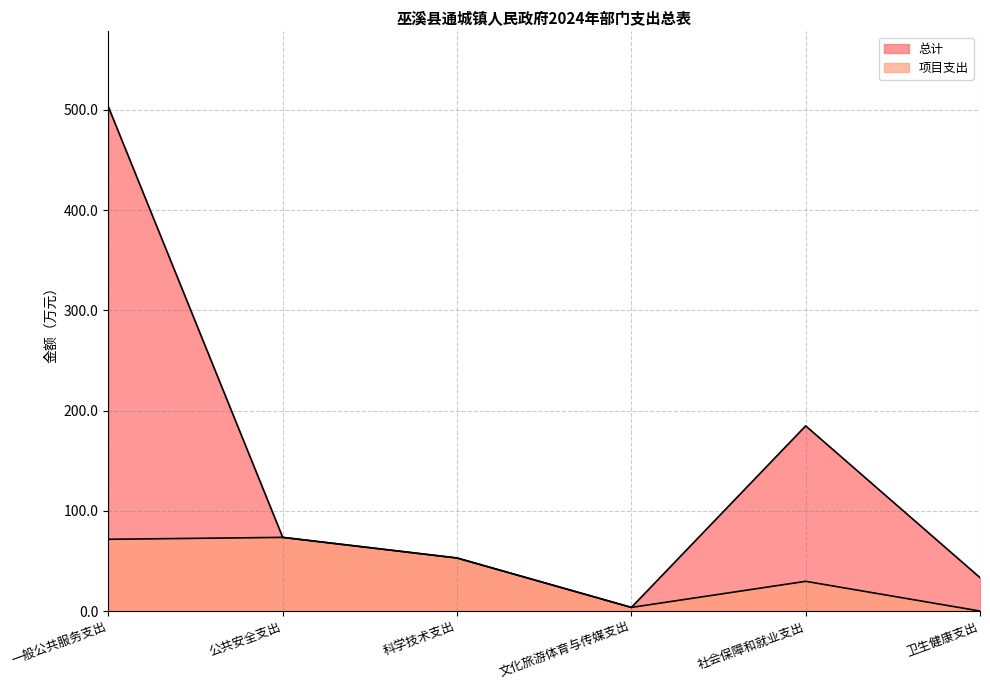

What is the sum of the 项目支出 values at 卫生健康支出 and 公共安全支出?

73.5